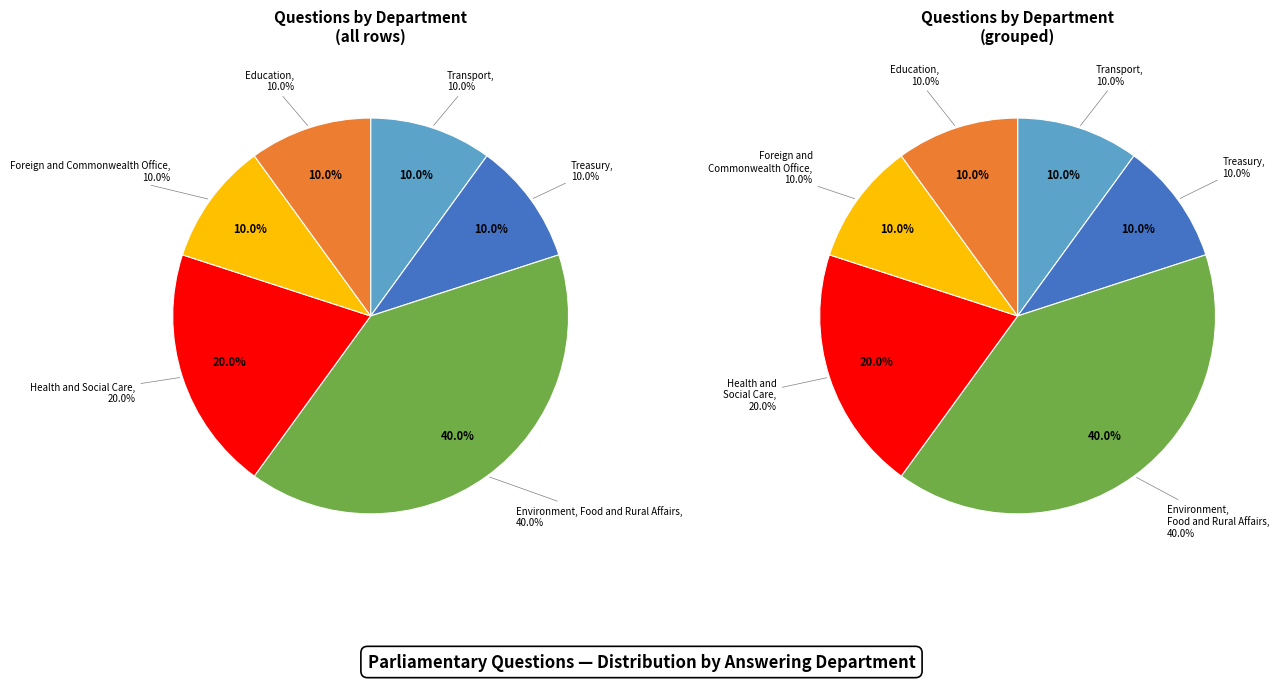

Which slice is the smallest?

Transport